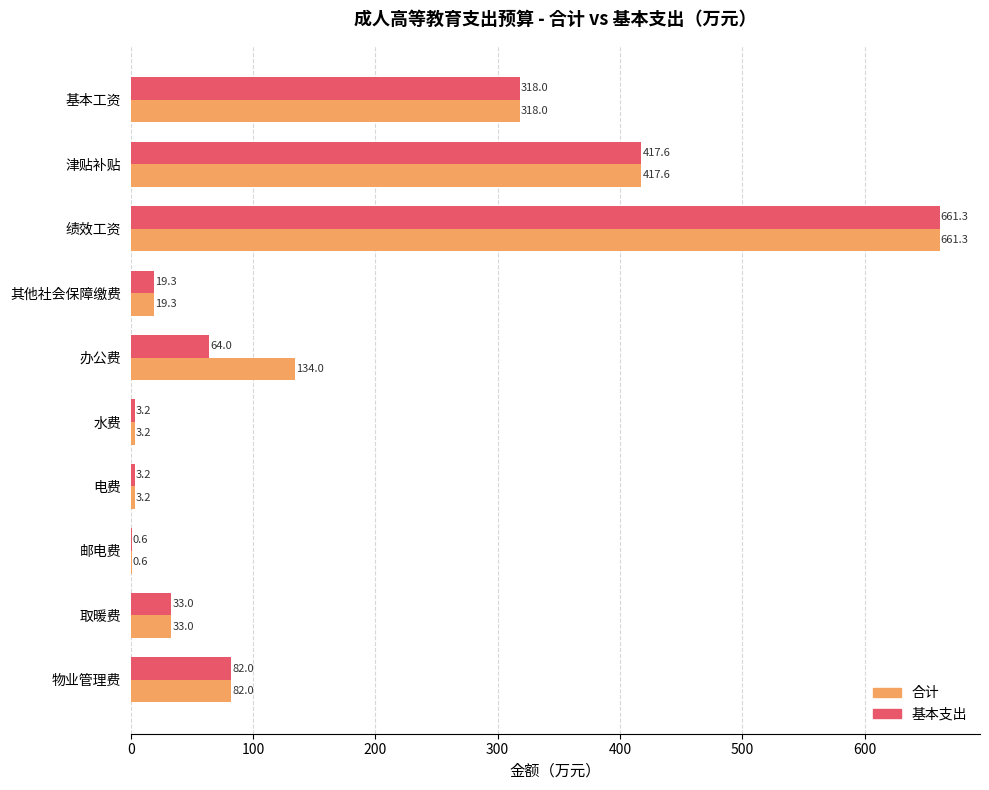

At which category is the sum across all series the highest?

绩效工资